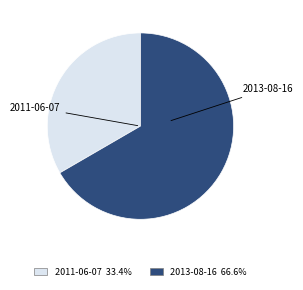

Between 2013-08-16 and 2011-06-07, which is larger?

2013-08-16